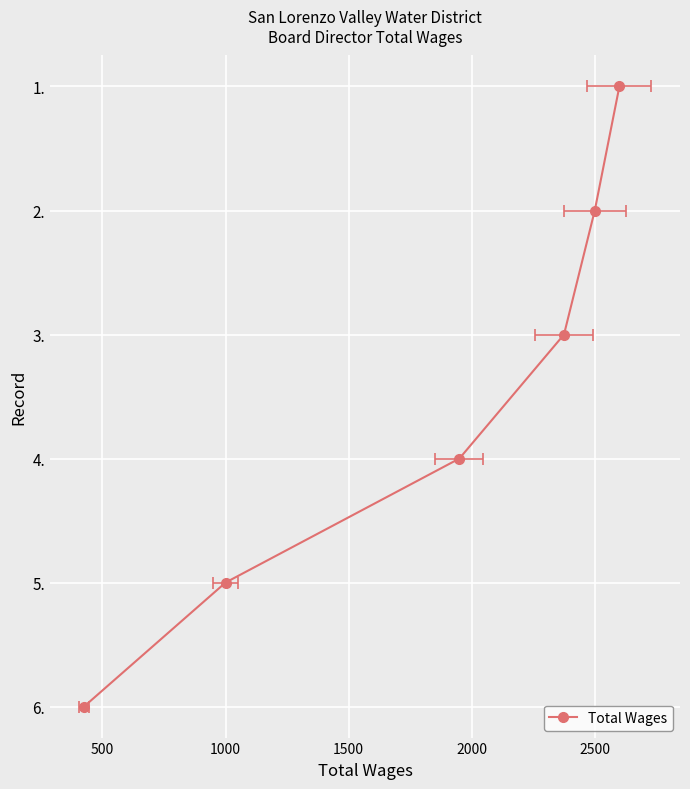

How many data points are less than 3?

3